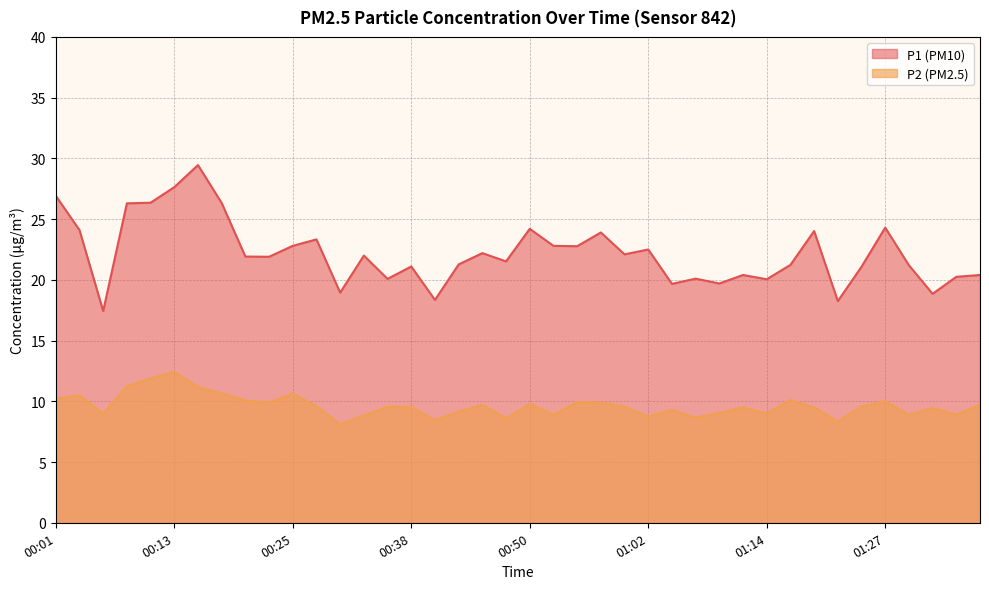

What is the value of the P2 point at the 37th from the left?

8.9